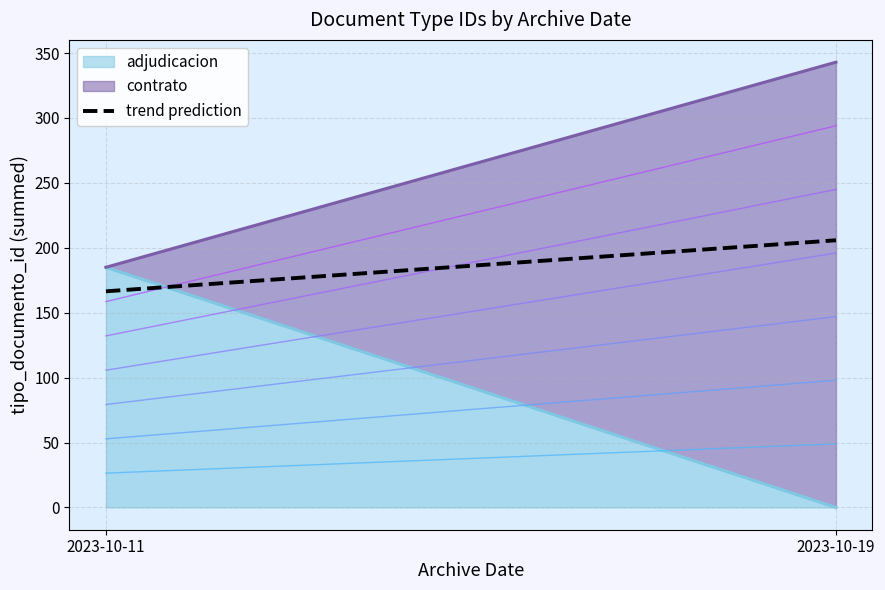

What is the maximum value for adjudicacion?

185